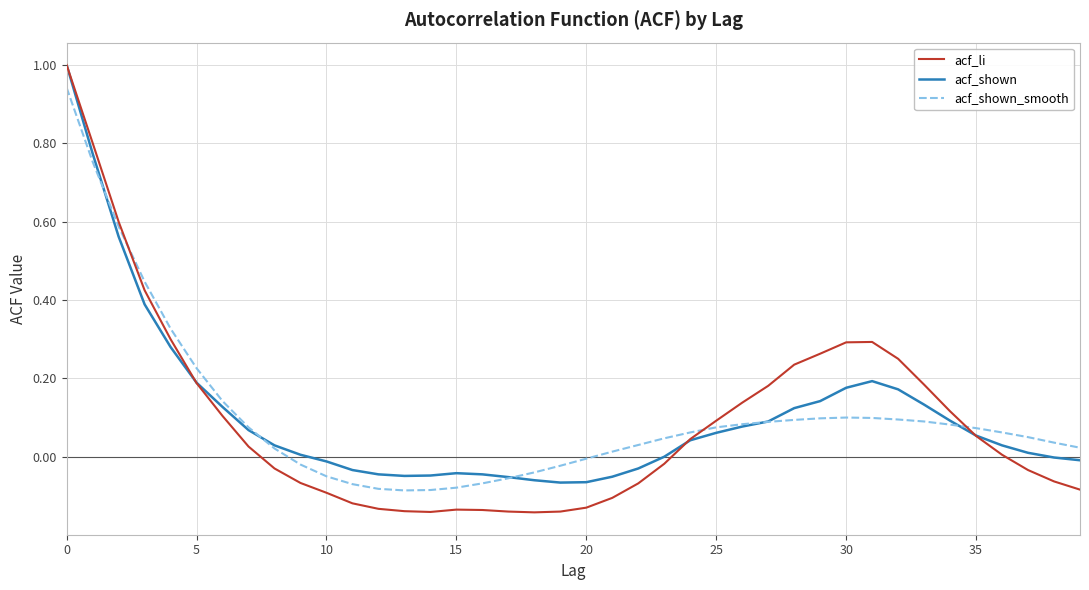

What is the maximum value for acf_li?

1.0